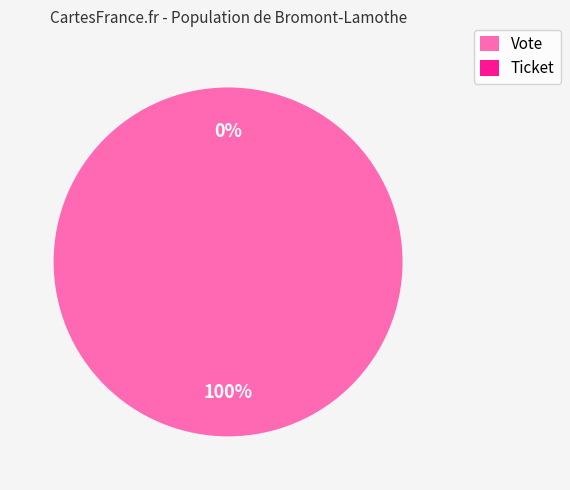

To the nearest percent, what is the combined percentage of Vote and Ticket?

100%